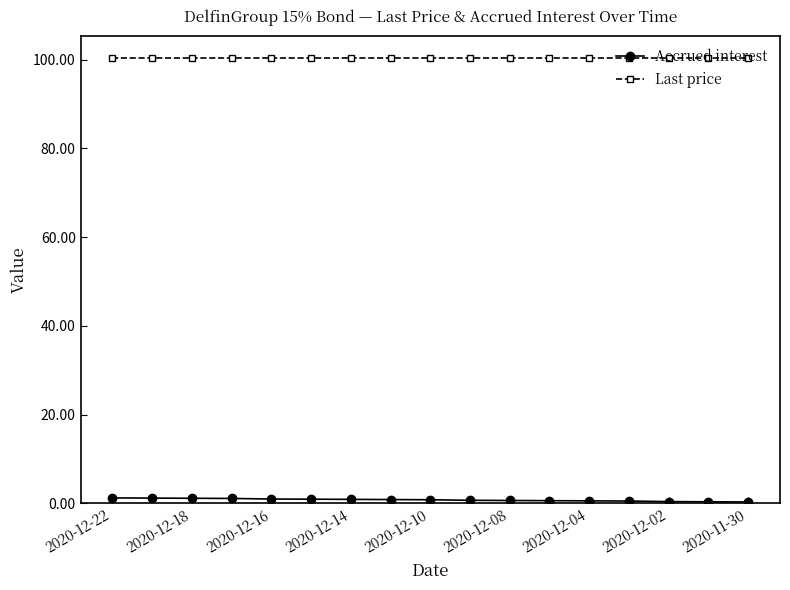

How many lines are shown in the chart?

2